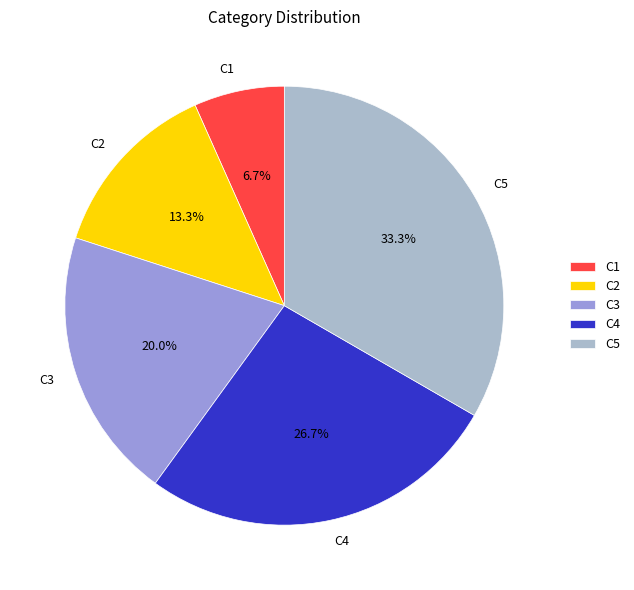

To the nearest percent, what is the difference between the largest and smallest slice percentages?

27%